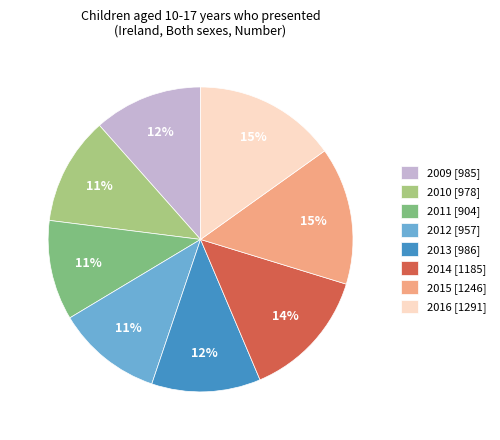

How many slices are in this pie chart?

8